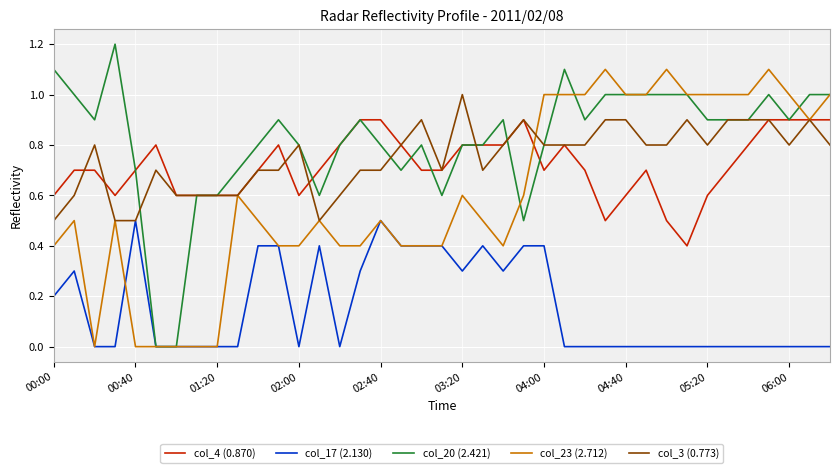

What is the greatest value displayed?

1.2